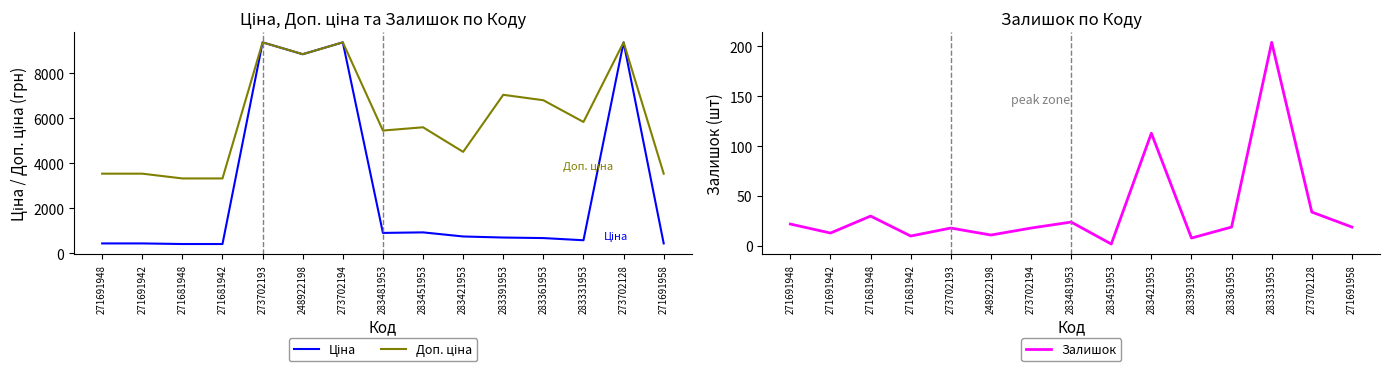

At 273702193, list the series in order from largest to smallest.

Ціна, Доп. ціна, Залишок